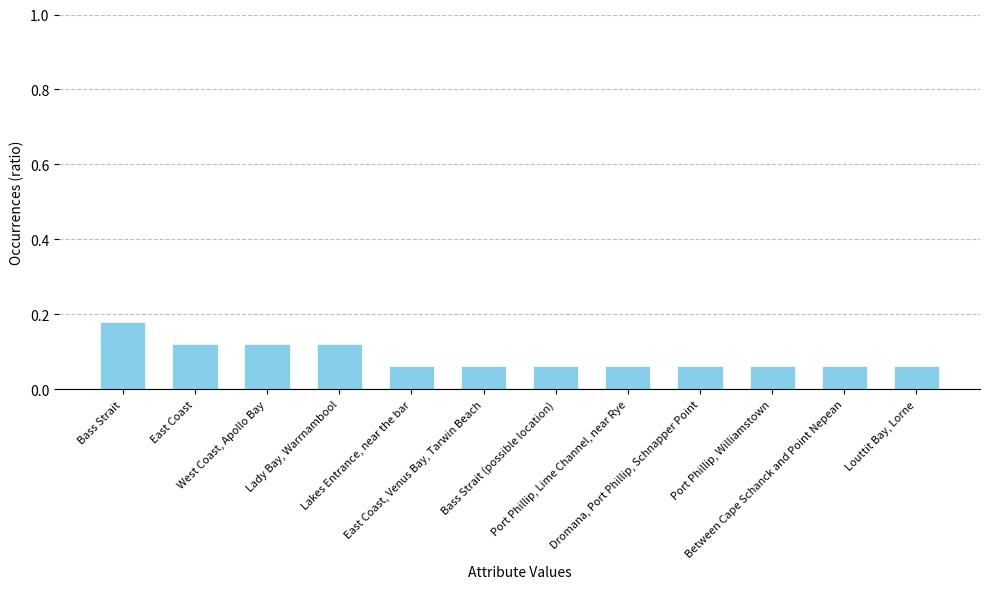

How many values are between 0 and 1?

12